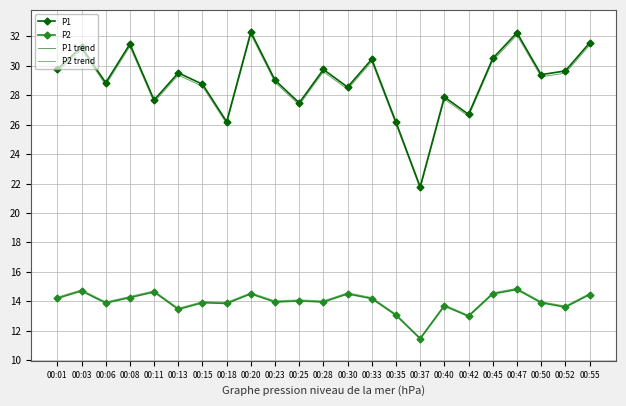

What are all the series names shown in the legend?

P1, P2, P1 trend, P2 trend